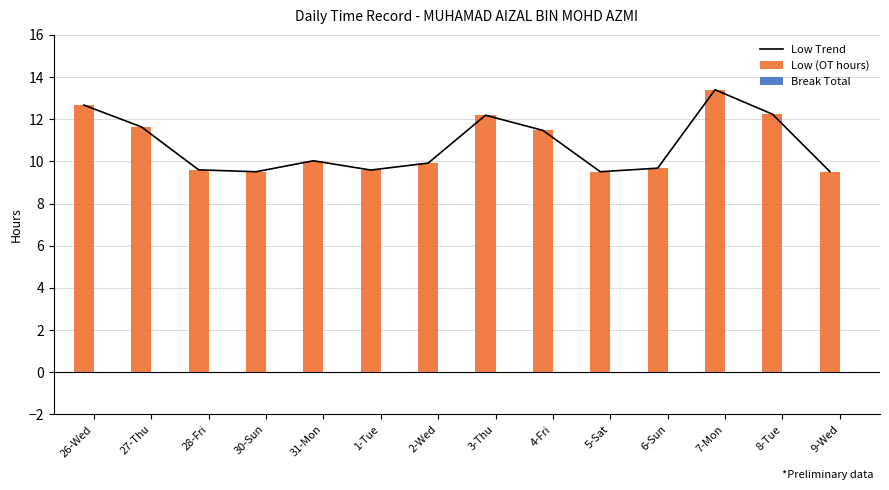

What is the sum of all Low (OT hours) values?

151.0